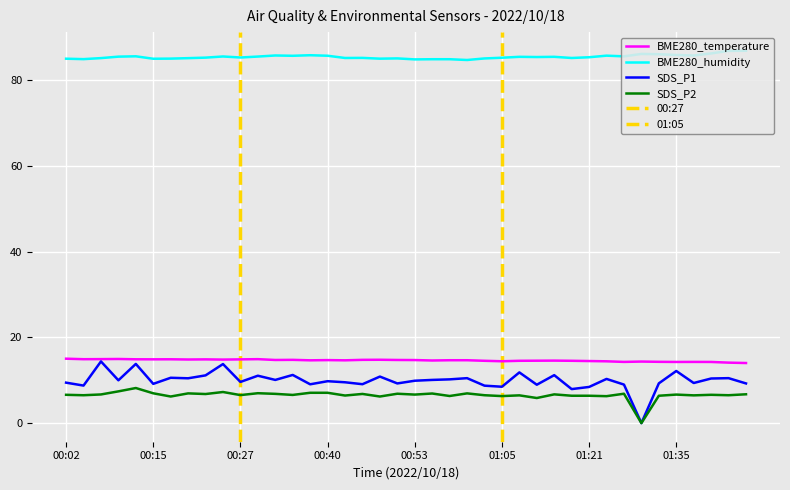

What is the sum of the BME280_humidity values at 00:22 and 00:25?

170.7